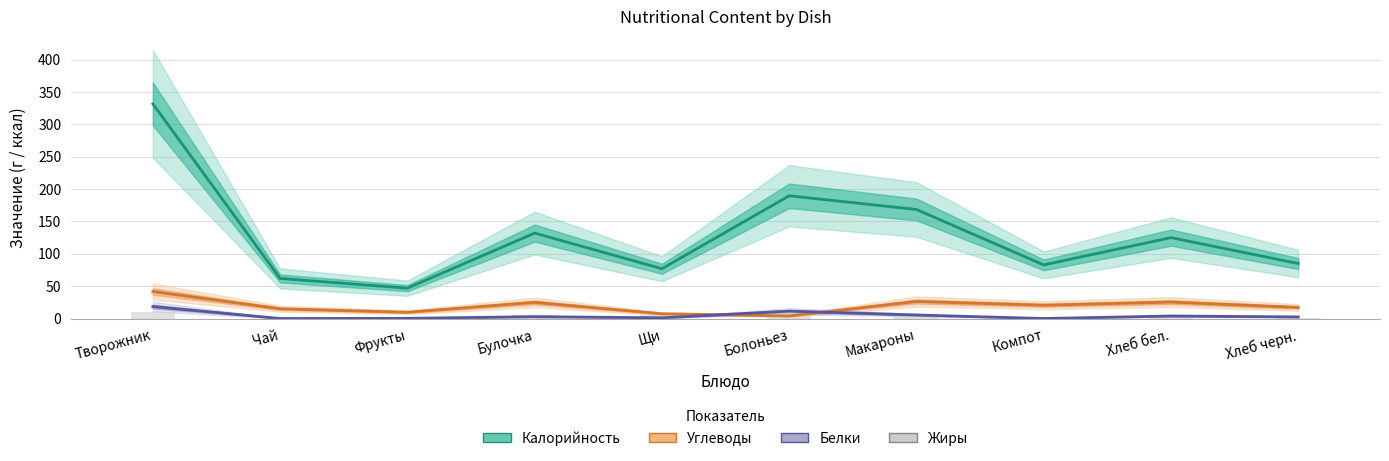

At how many categories does at least one series exceed 73?

8